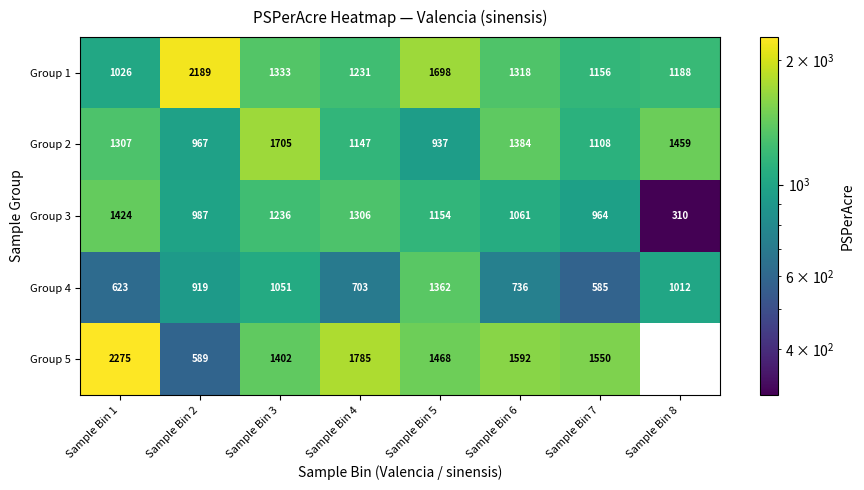

What is the difference between the highest and lowest values at Sample Bin 4?

1082